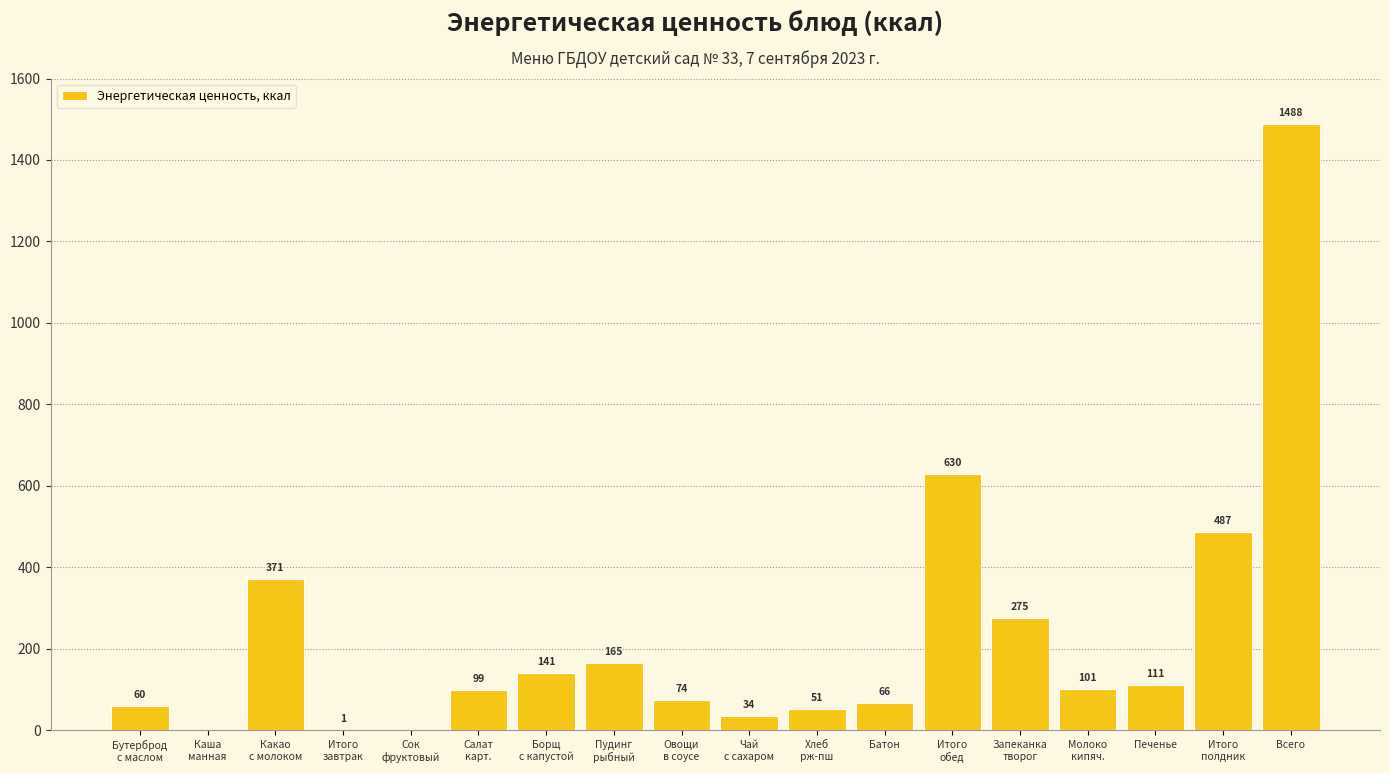

What is the sum of all values?

4154